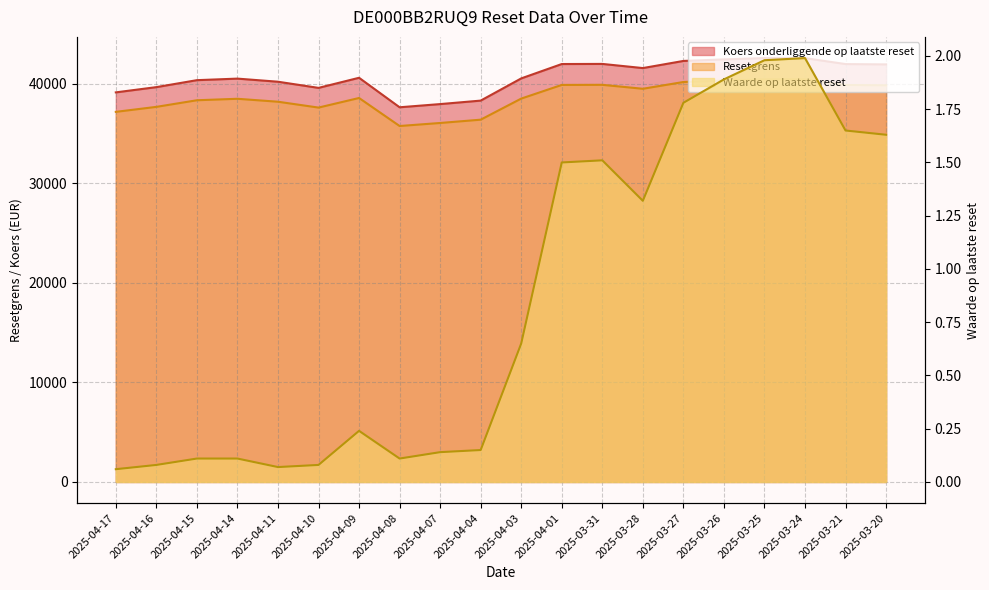

What is the maximum value shown in the chart?

42587.5